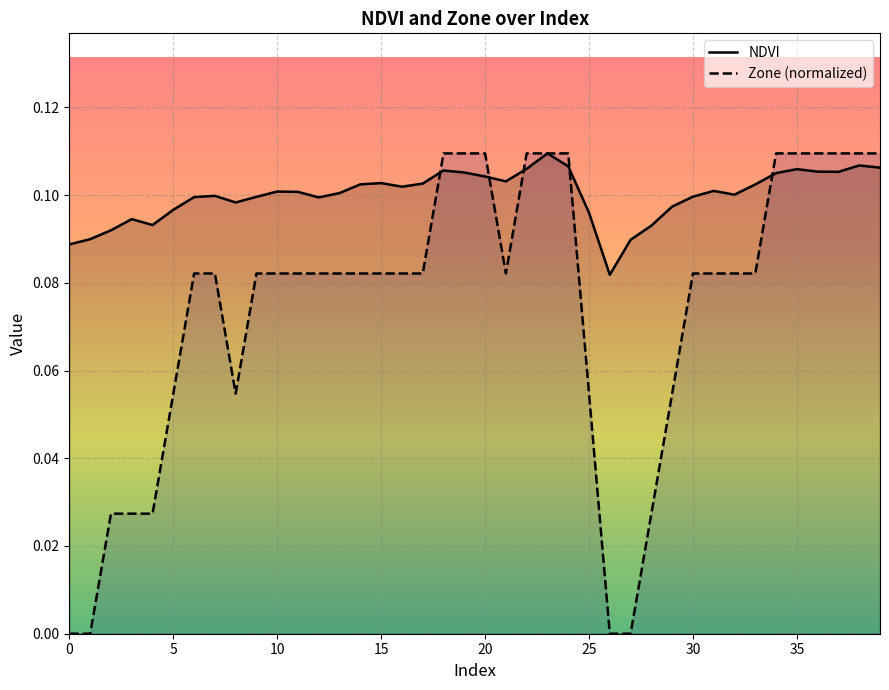

How many values in the Zone (normalized) series exceed 0?

36